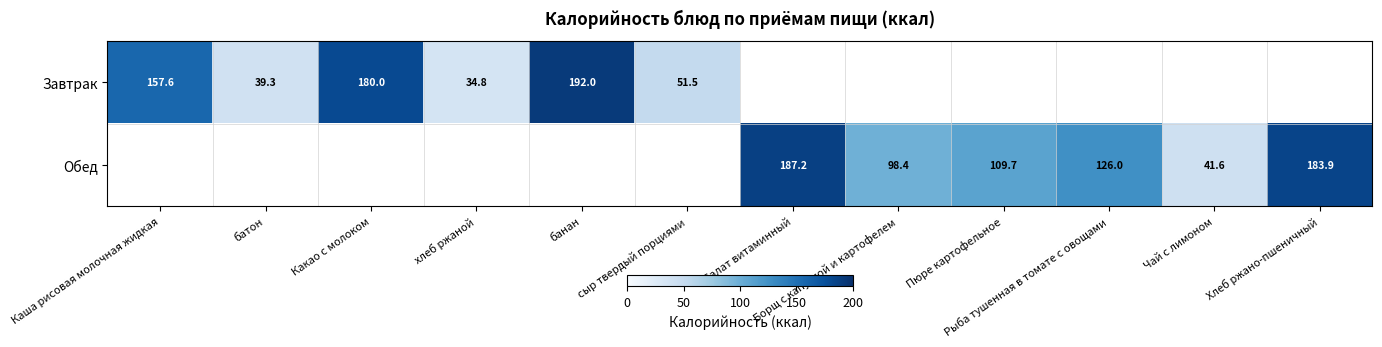

At which label does Завтрак reach its minimum?

хлеб ржаной